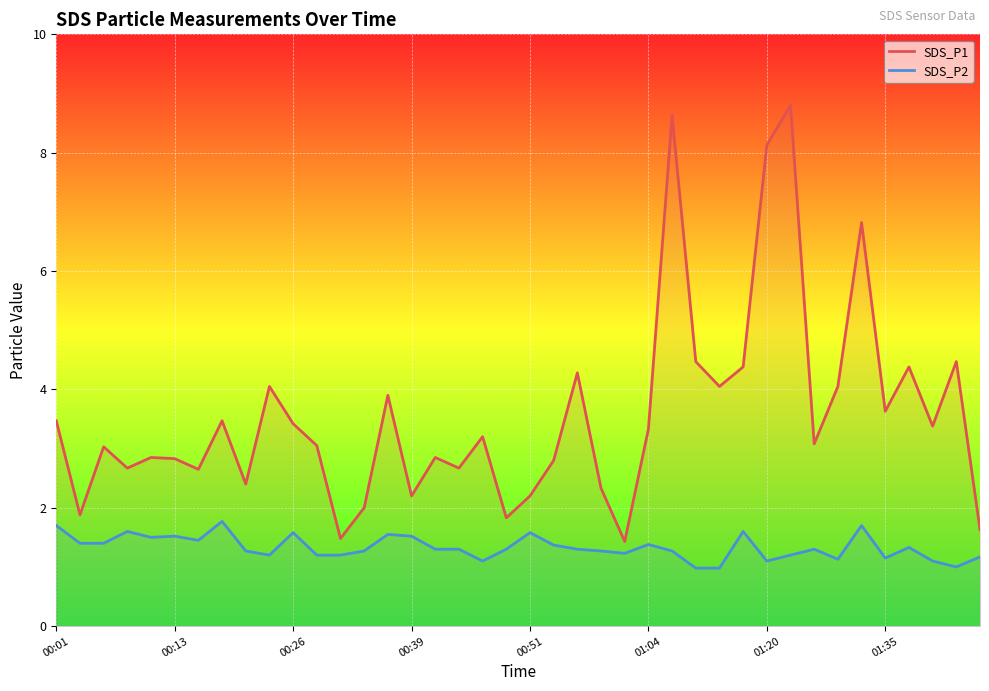

The value of SDS_P2 at 18 is 0.6. True or false?

False